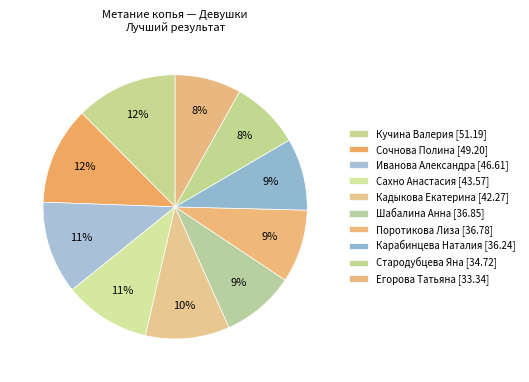

What is the smallest slice in the pie chart?

Егорова Татьяна